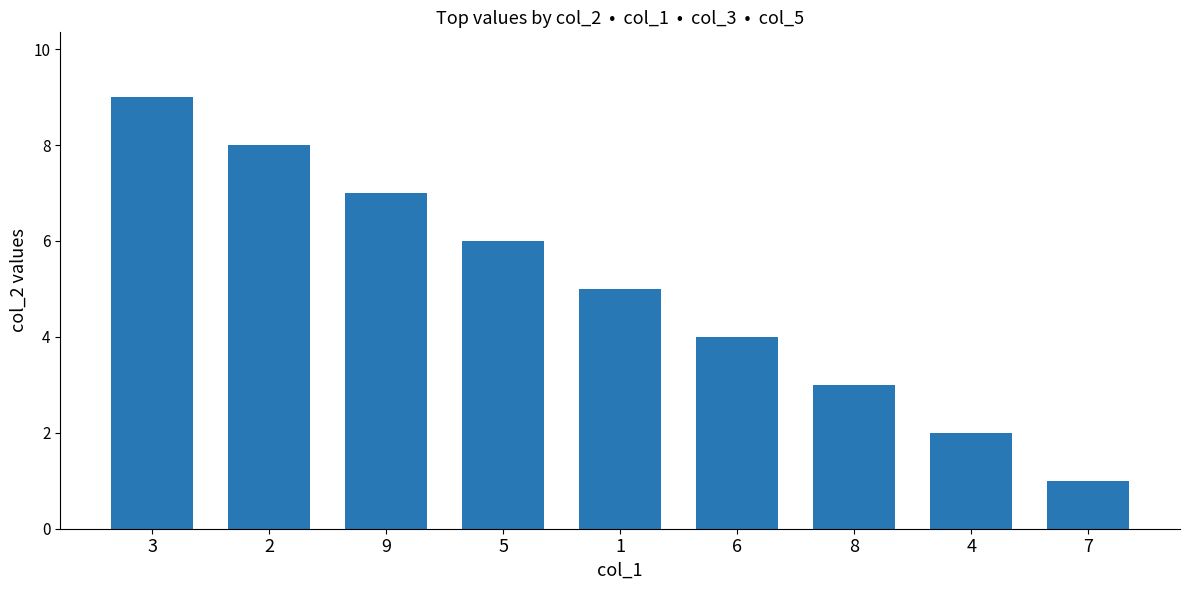

Reading left to right, list all the values displayed in this chart.

9	8	7	6	5	4	3	2	1